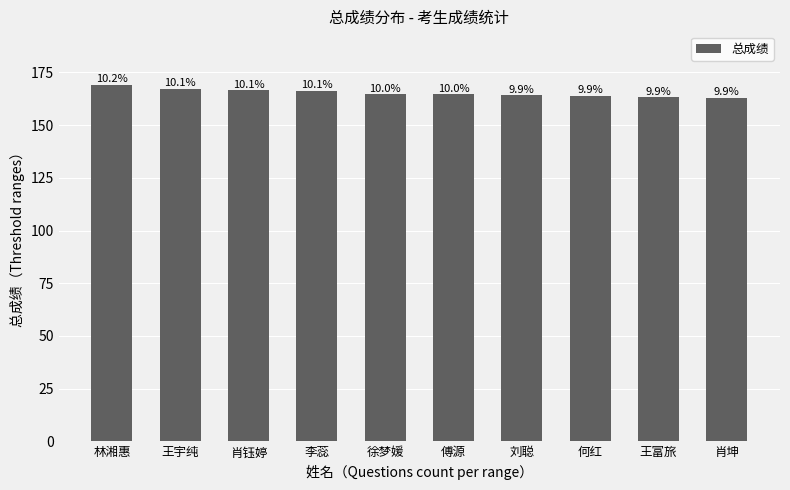

How many bars are there in total?

10